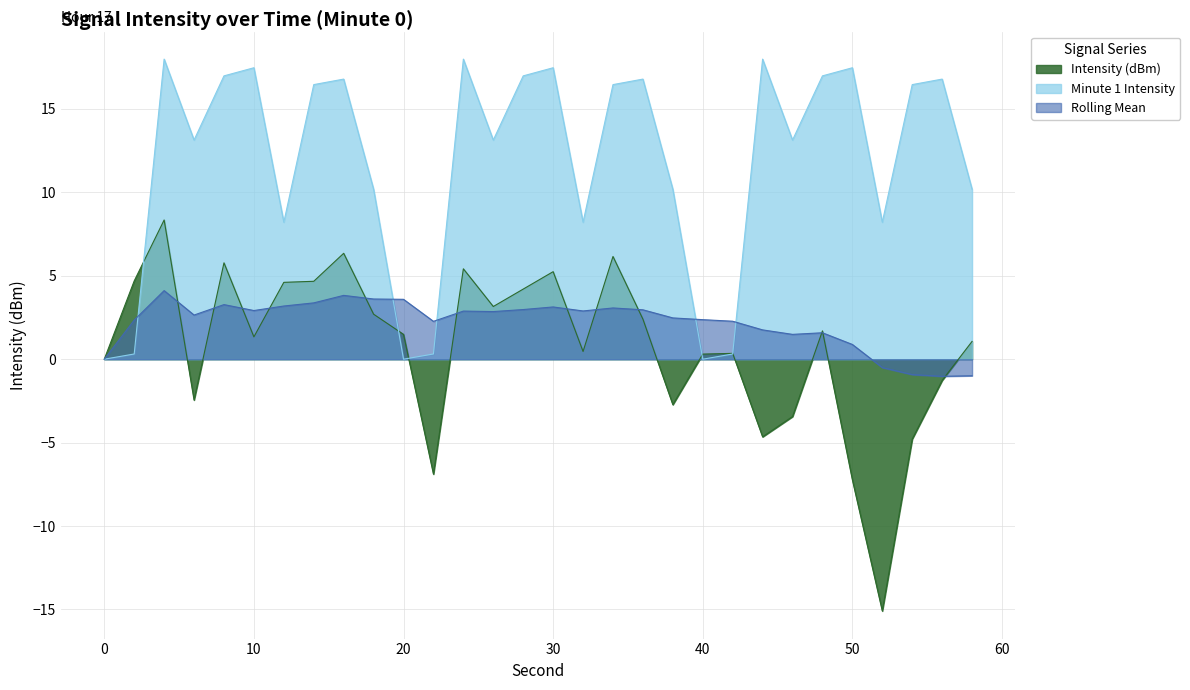

How many lines are shown in the chart?

3